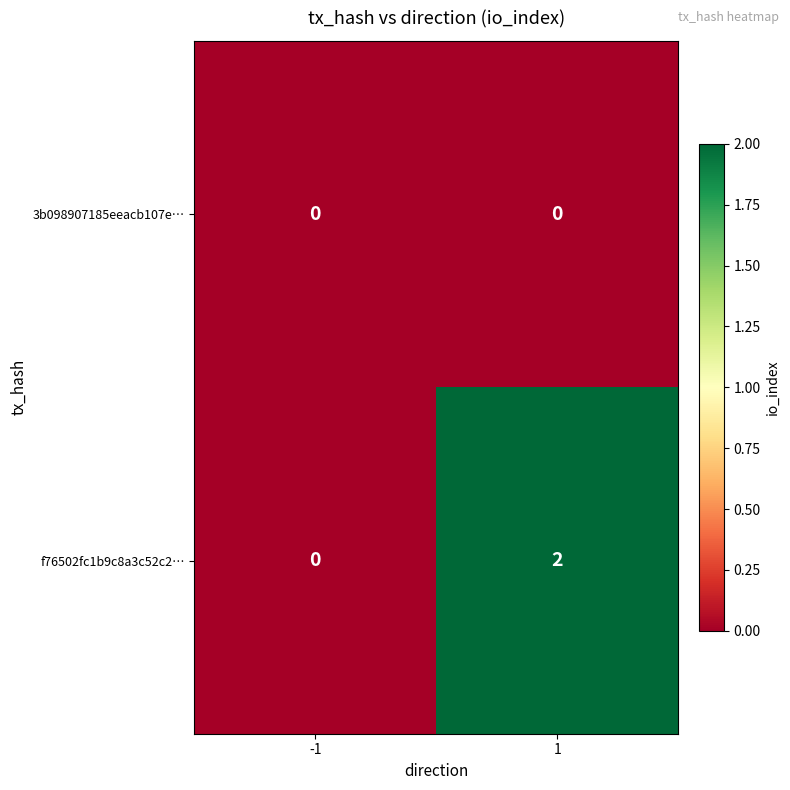

Which series has the largest range (max minus min)?

f76502fc1b9c8a3c52c2…